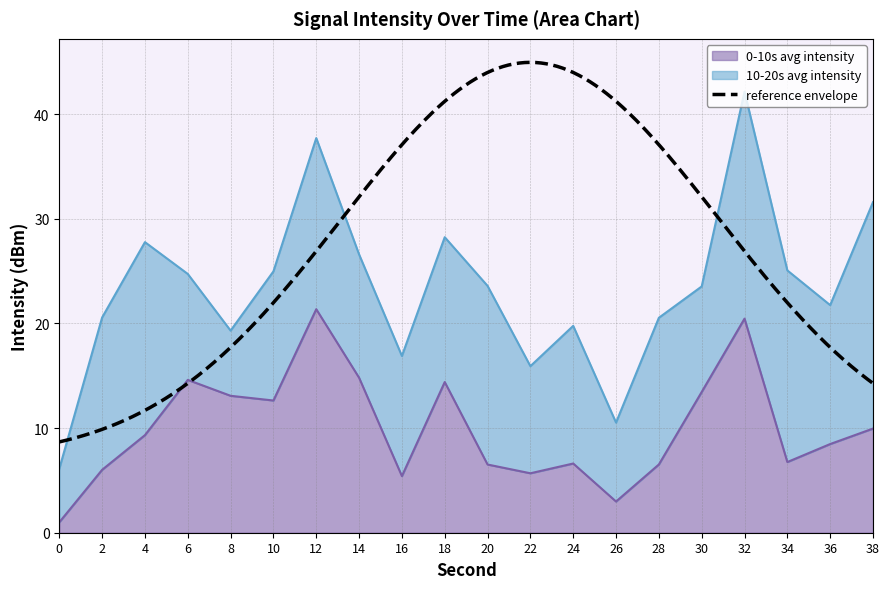

Approximately how many times larger is the value at 10 compared to 16?

2.3